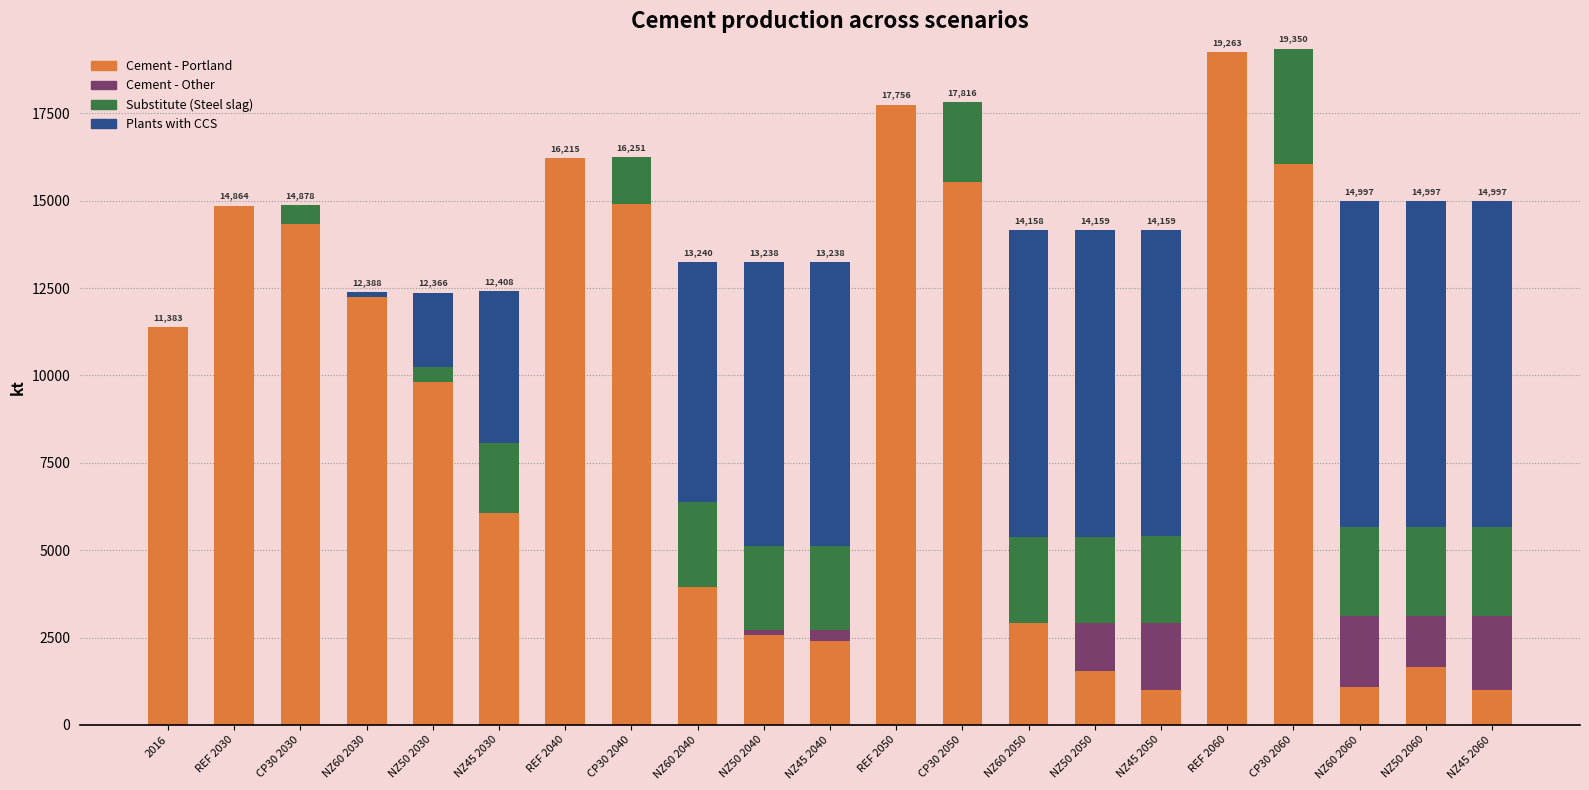

Where is Cement - Portland nearest to the value 10134?

NZ50 2030